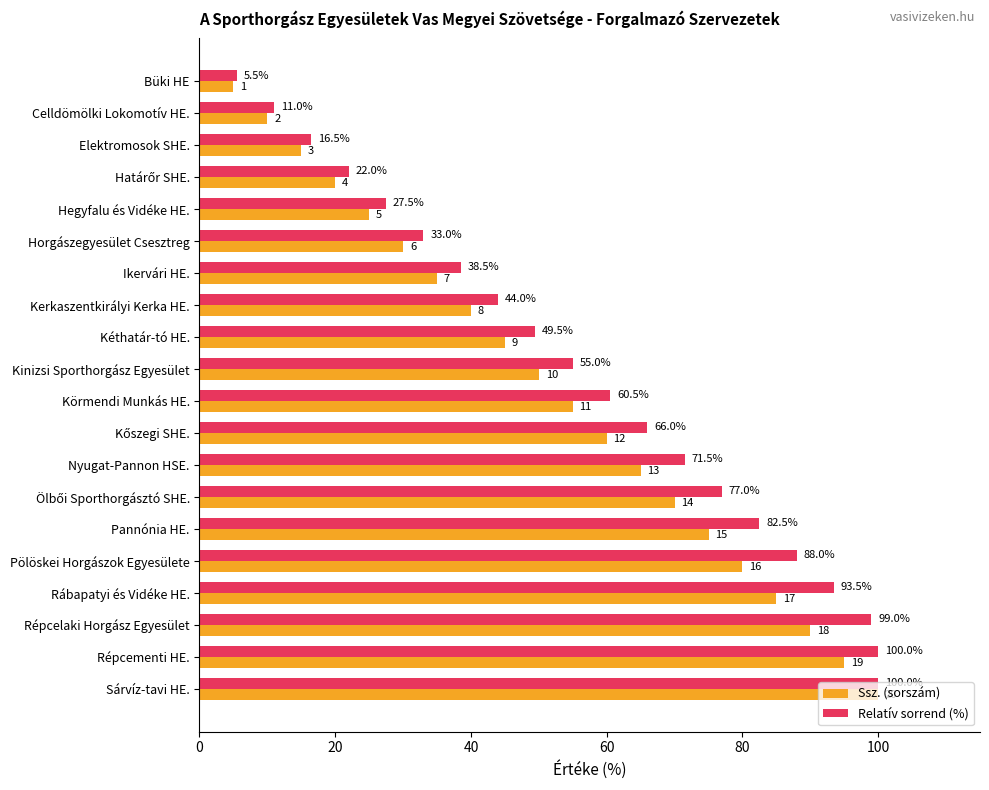

What are all the series names shown in the legend?

Ssz. (sorszám), Relatív sorrend (%)